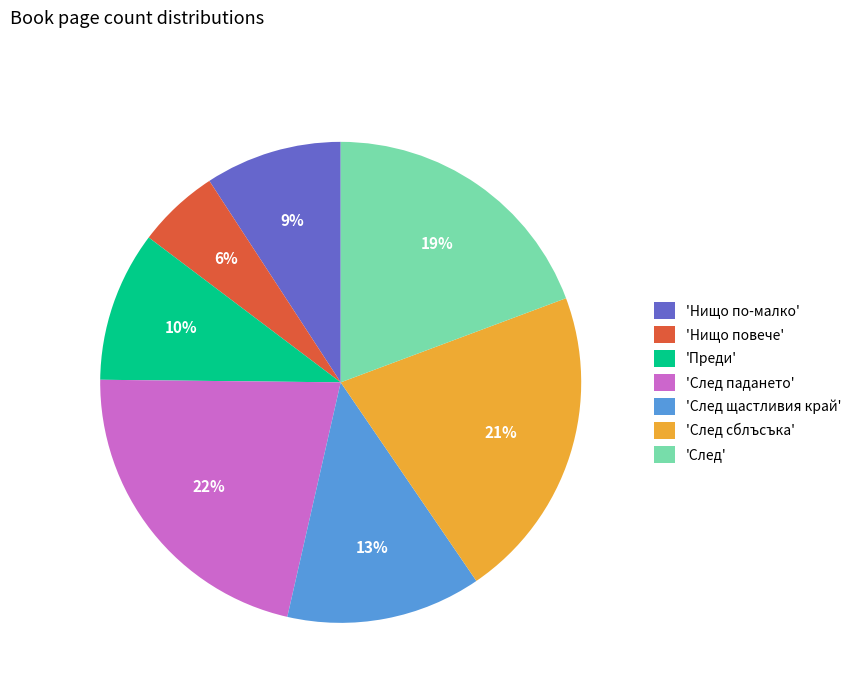

Is it true that 'След щастливия край' is 13% of the pie?

True